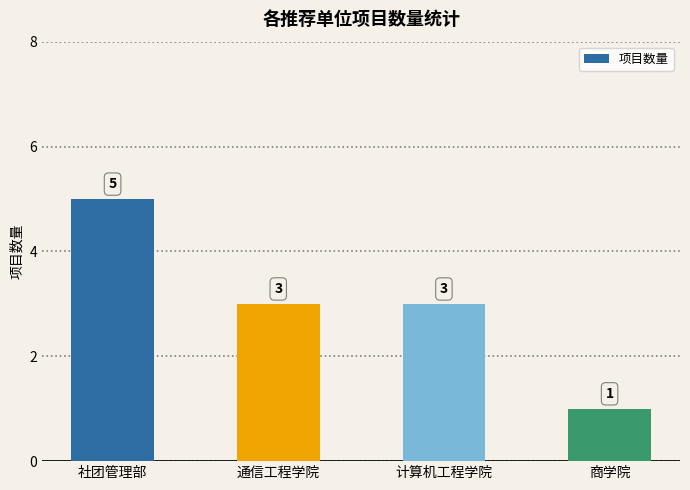

What is the label of the 3rd bar from the left?

计算机工程学院